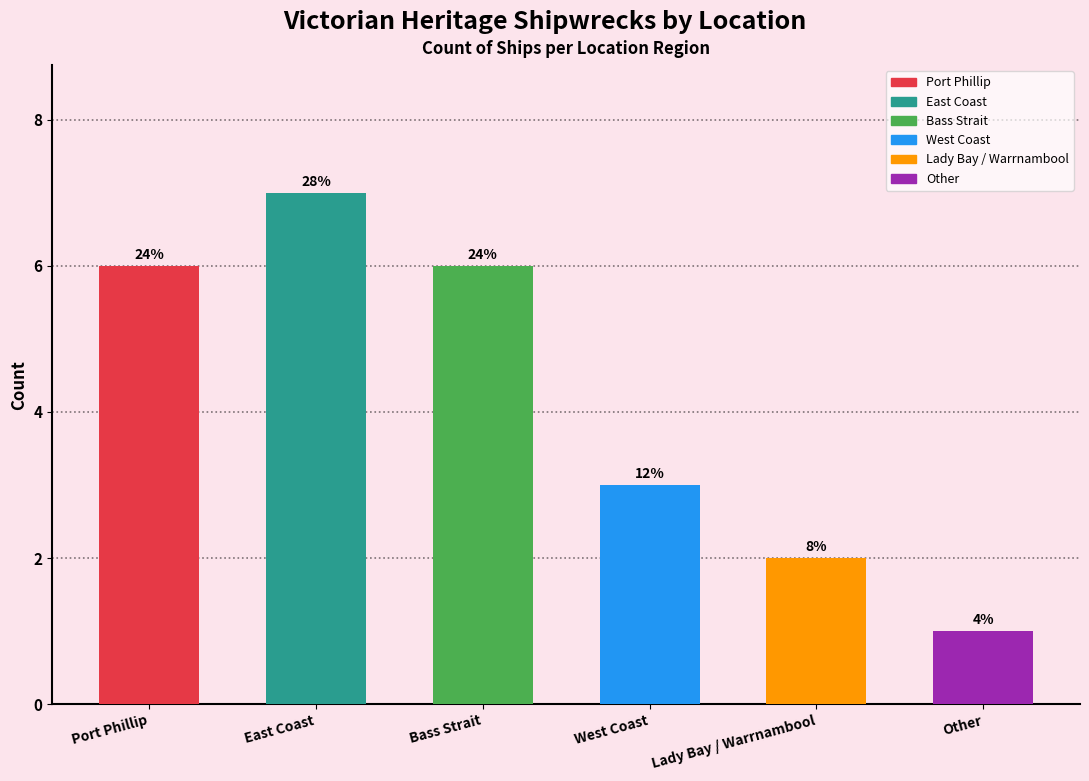

What is the label of the 1st bar from the left?

Port Phillip